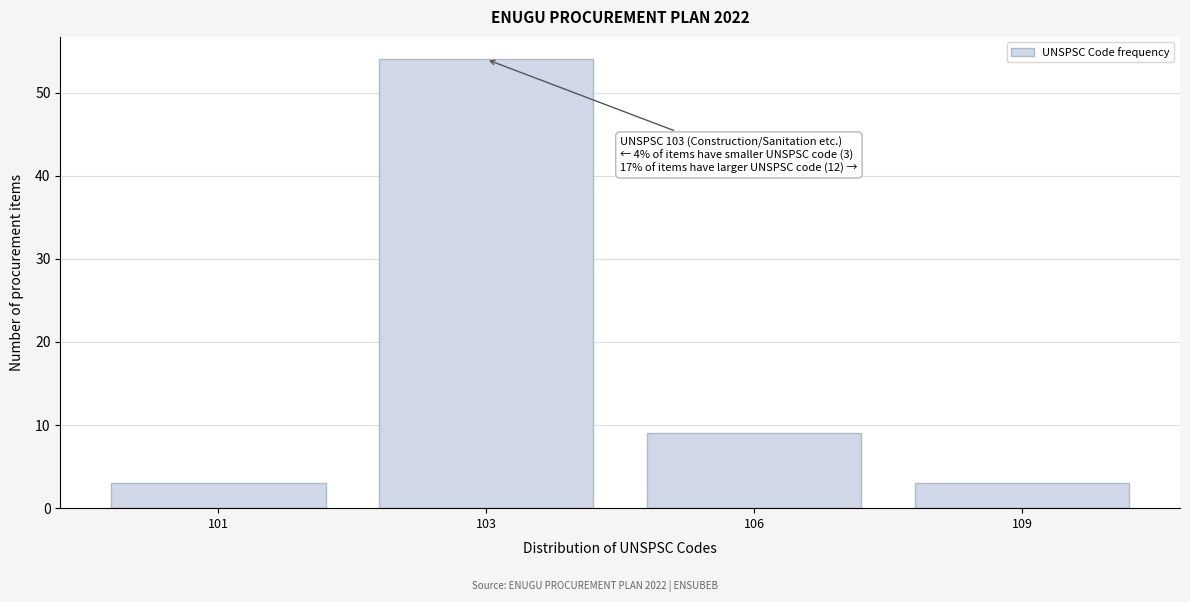

Reading right to left, transcribe all the data shown in this chart.

109=3	106=9	103=54	101=3